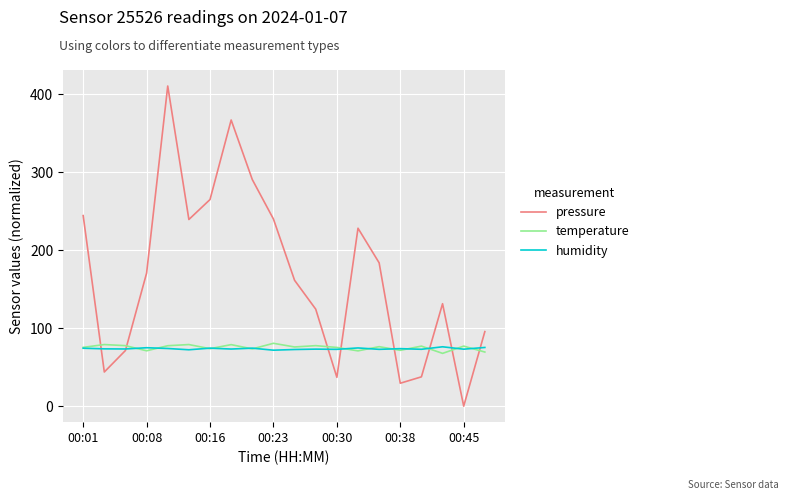

What is the difference between the maximum and minimum values in the temperature series?

12.9